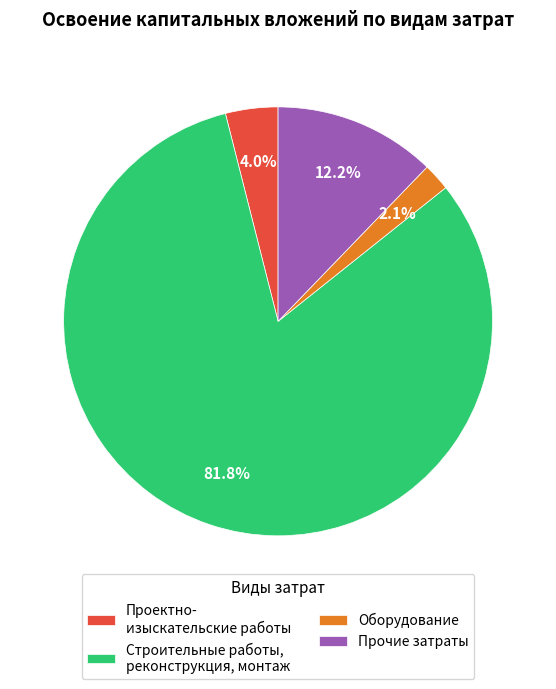

Which has a higher value, Оборудование or Строительные работы, реконструкция, монтаж?

Строительные работы, реконструкция, монтаж